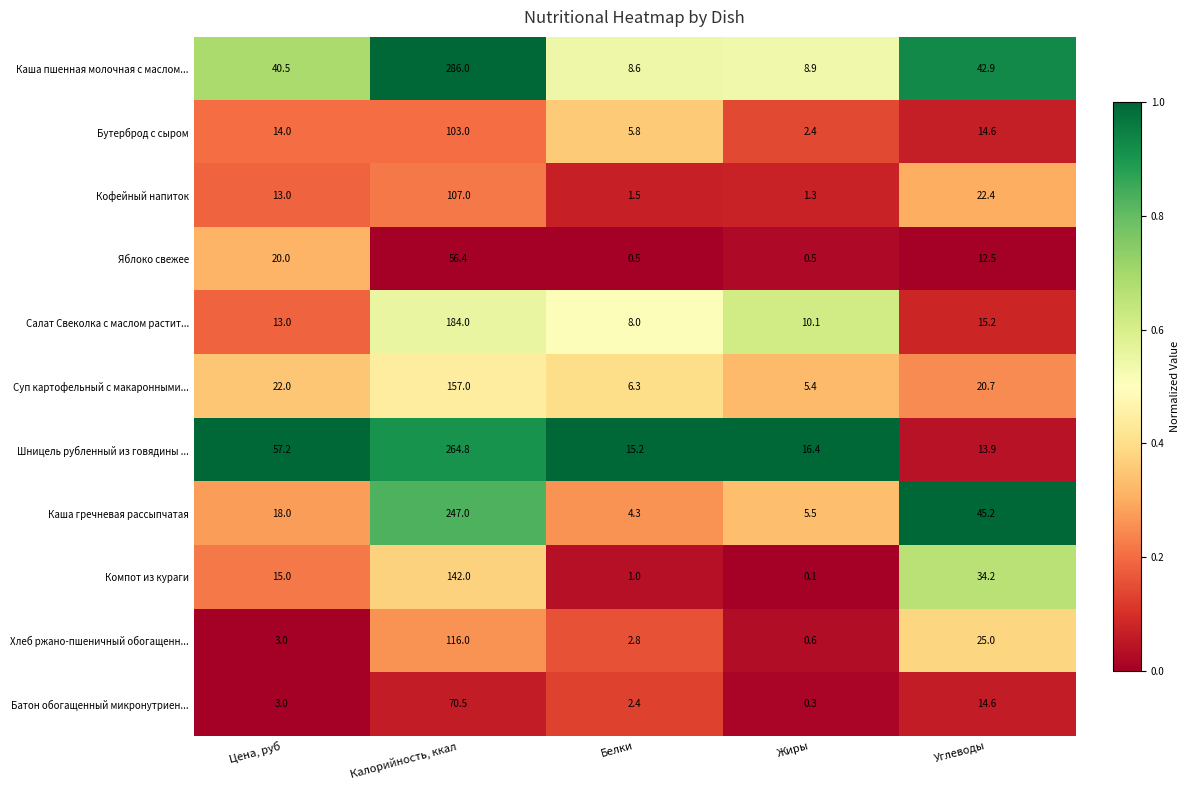

Read the Бутерброд с сыром value at Калорийность, ккал.

103.0